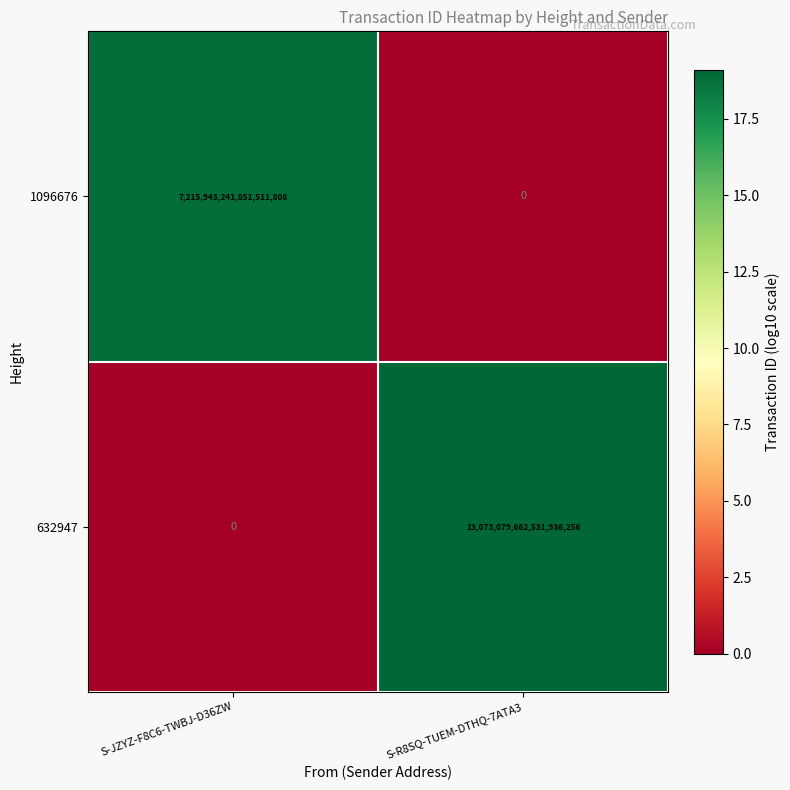

At which label does 1096676 reach its minimum?

S-R8SQ-TUEM-DTHQ-7ATA3